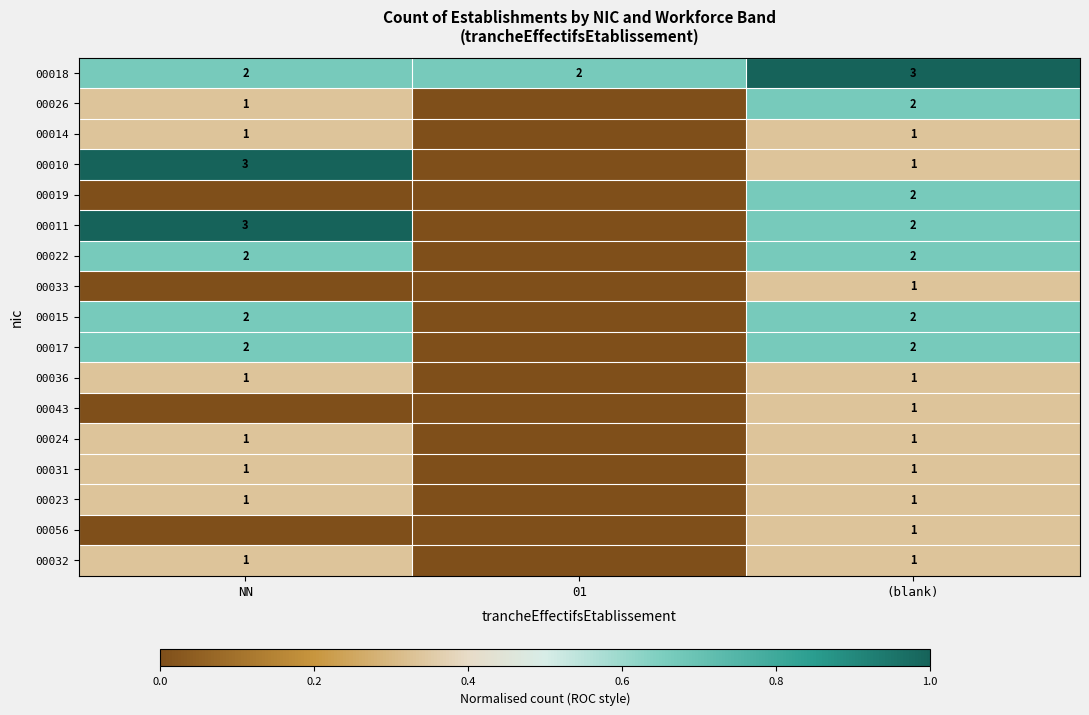

The value of 00036 at NN is 0. True or false?

False